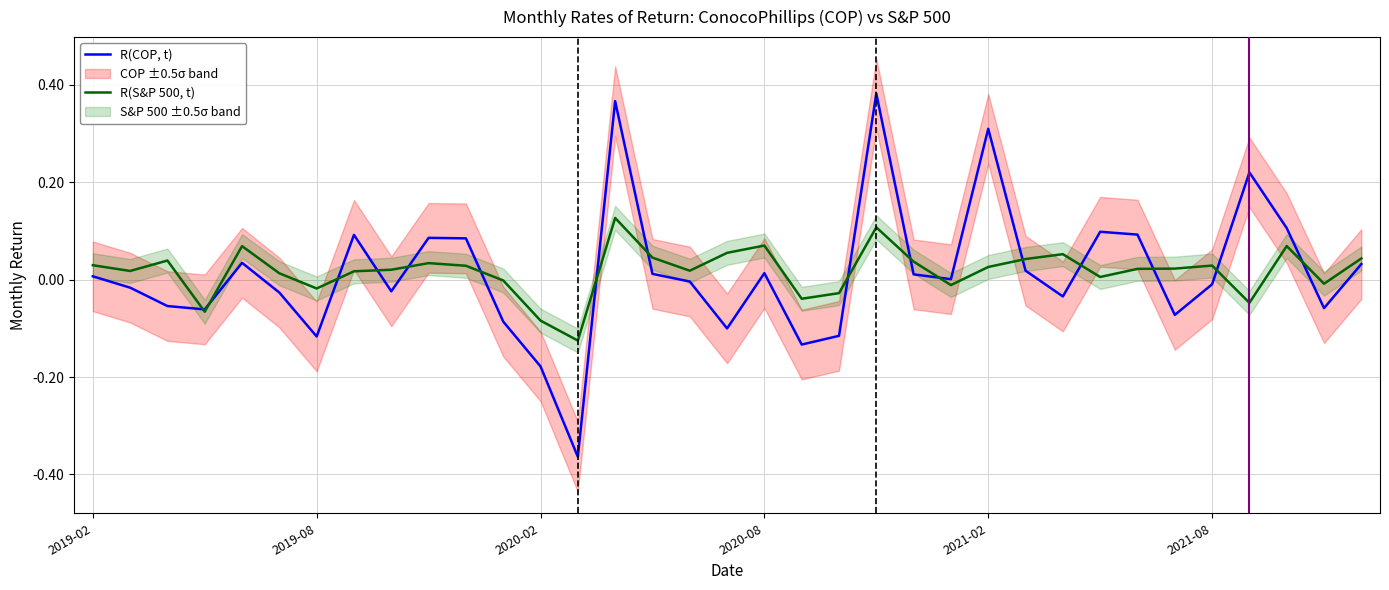

At which label does R(S&P 500, t) reach its minimum?

13